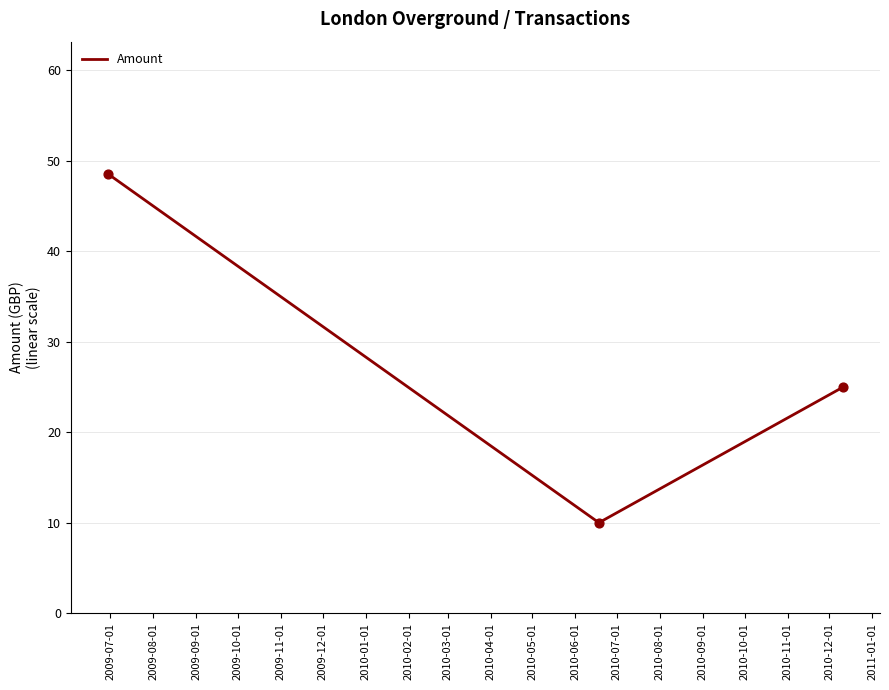

What is the greatest value displayed?

48.6